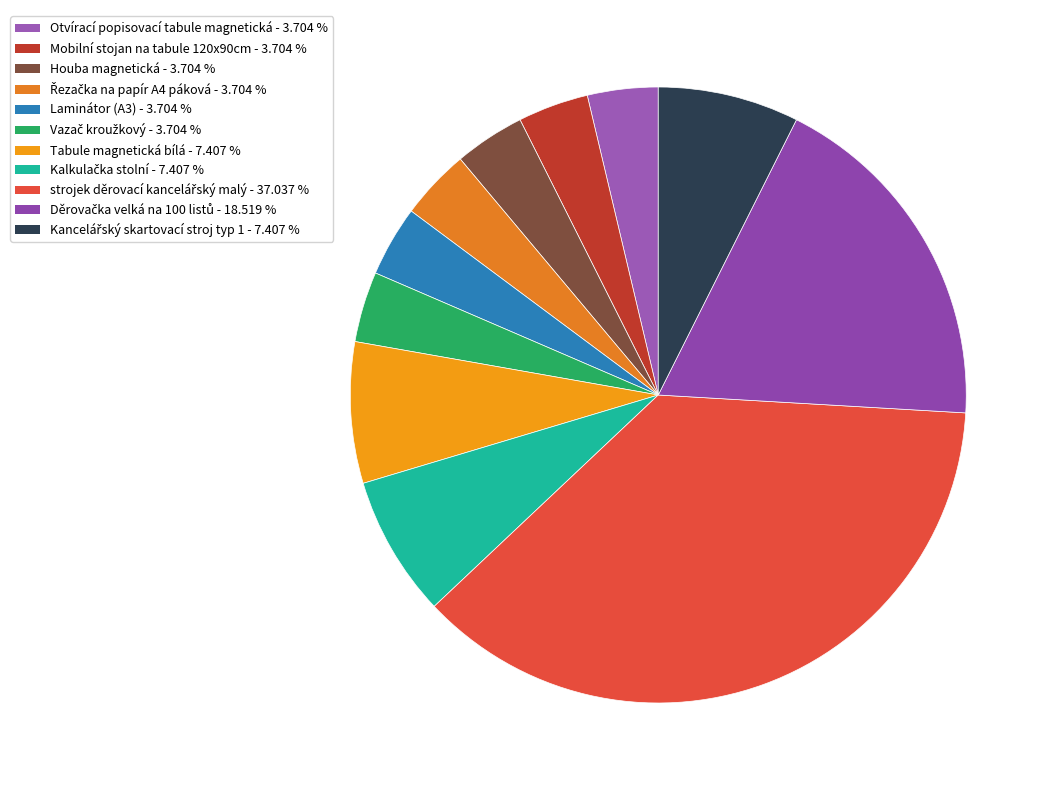

Which category has the smallest portion of the pie?

Otvírací popisovací tabule magnetická